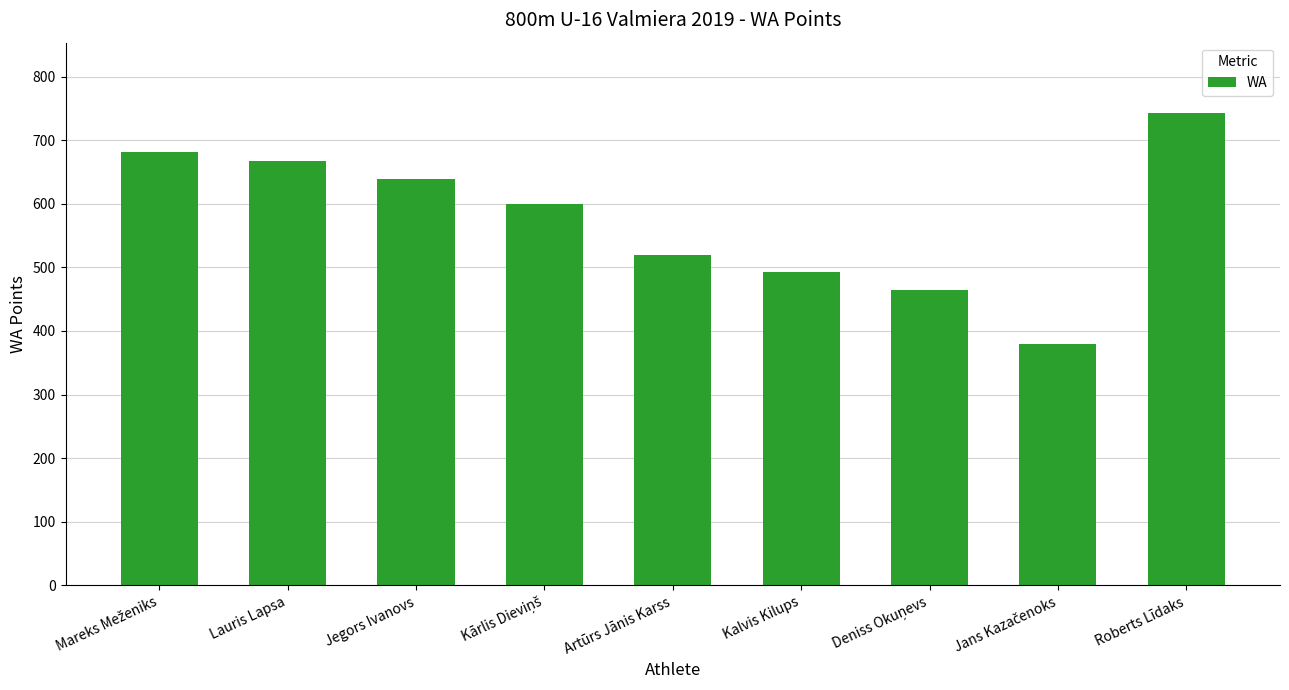

What value does the data have at Jegors Ivanovs, to the nearest 50?

650